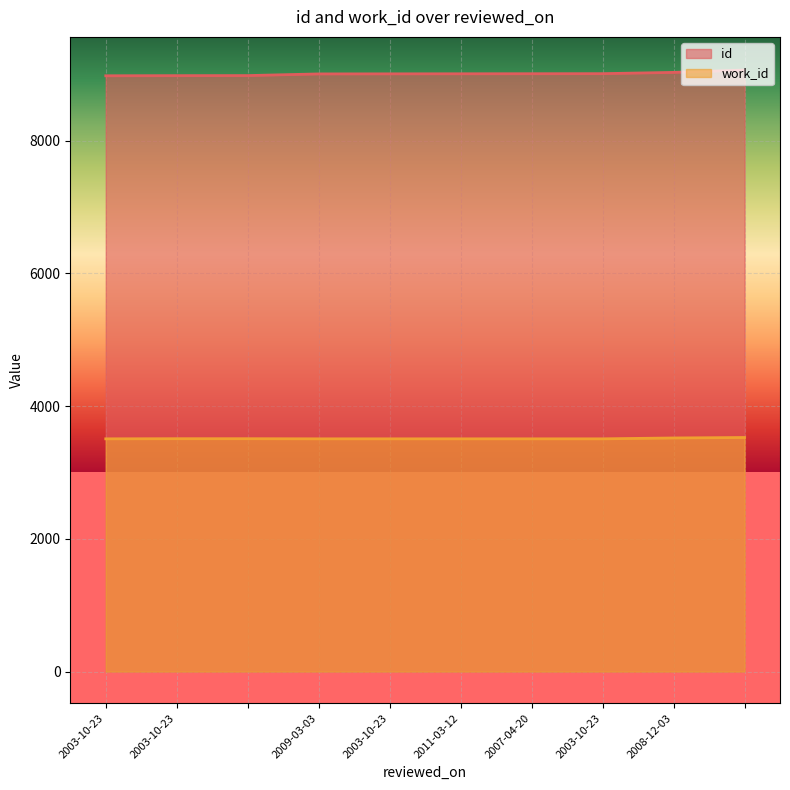

What is the sum of all id values?

90052